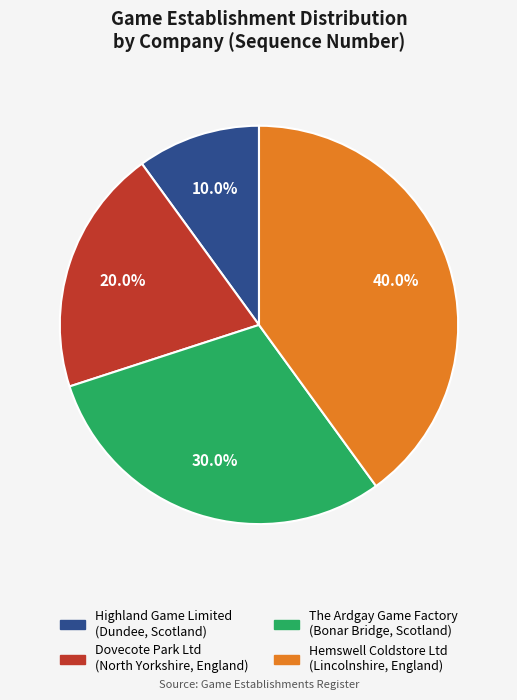

What is the ratio of the value at Highland Game Limited (Dundee, Scotland) to the value at Dovecote Park Ltd (North Yorkshire, England)?

0.5